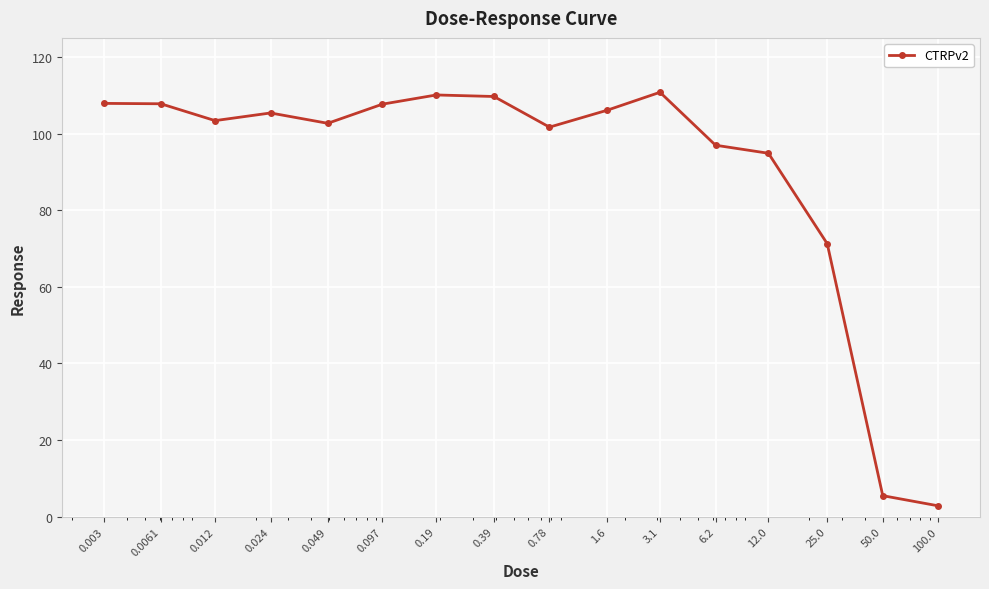

What is the average value?

90.3